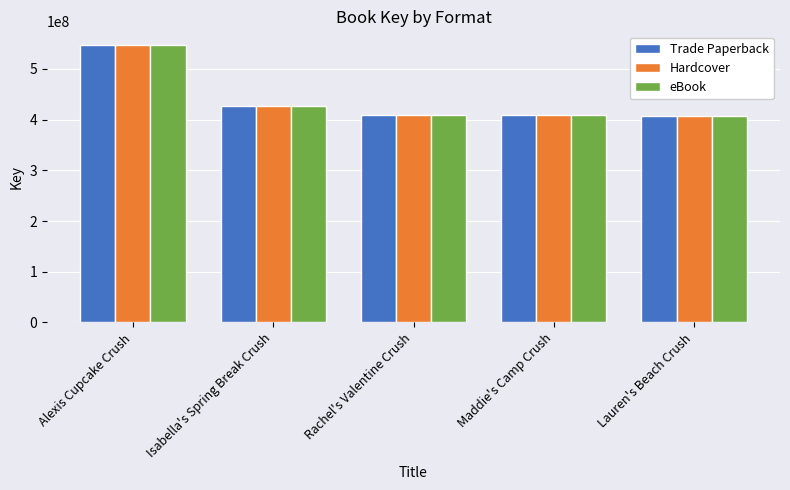

How many values in the Trade Paperback series are below 409254775?

2